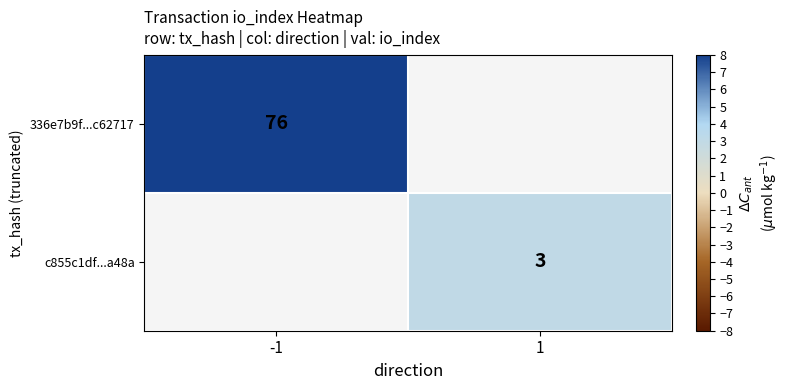

True or false: c855c1df...a48a has a value of 3 at 1.

True